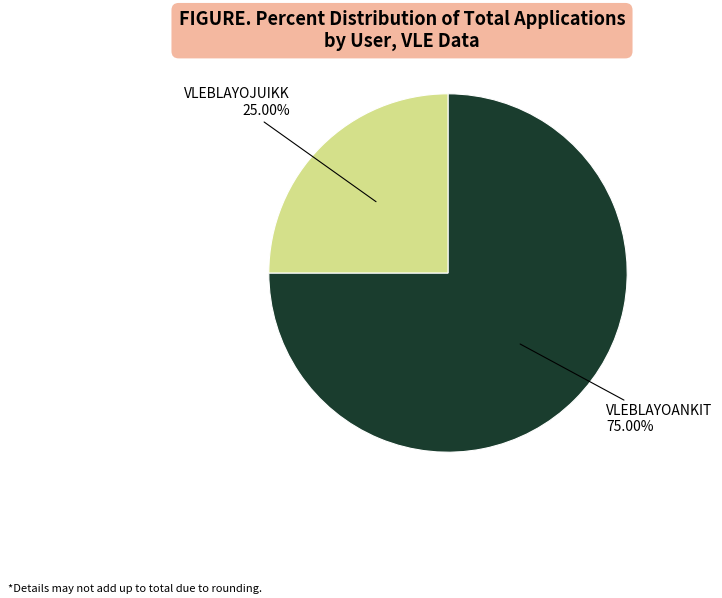

To the nearest percent, what is the difference between the VLEBLAYOJUIKK and VLEBLAYOANKIT slice percentages?

50%